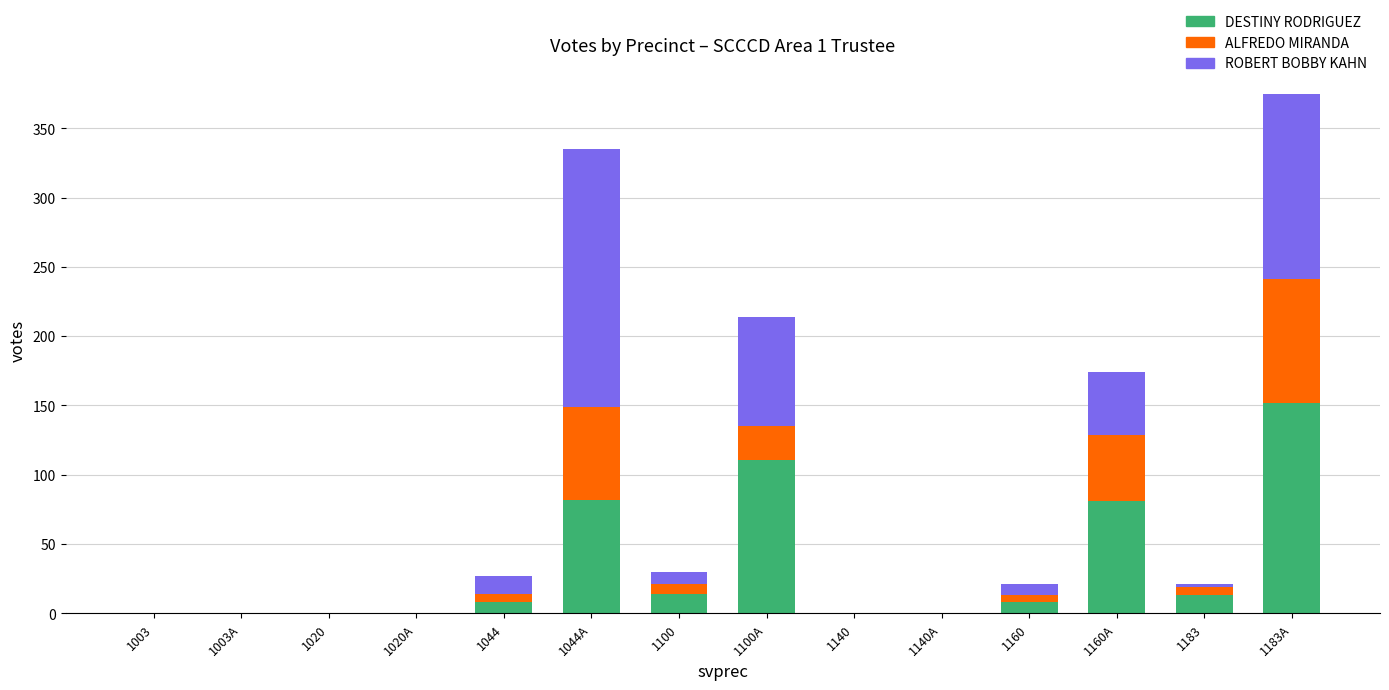

Which category has the highest value in the DESTINY RODRIGUEZ series?

1183A